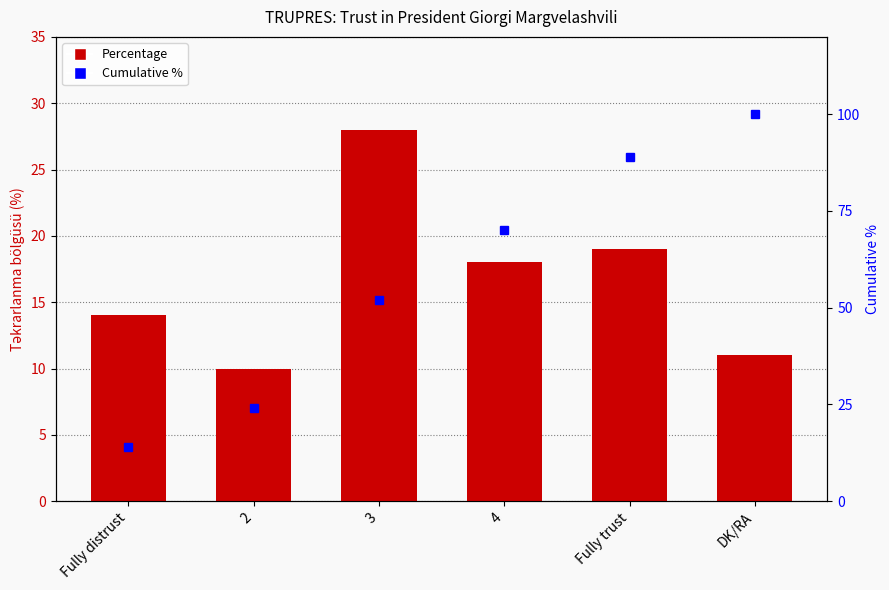

Which series has the largest total across all categories?

Cumulative %